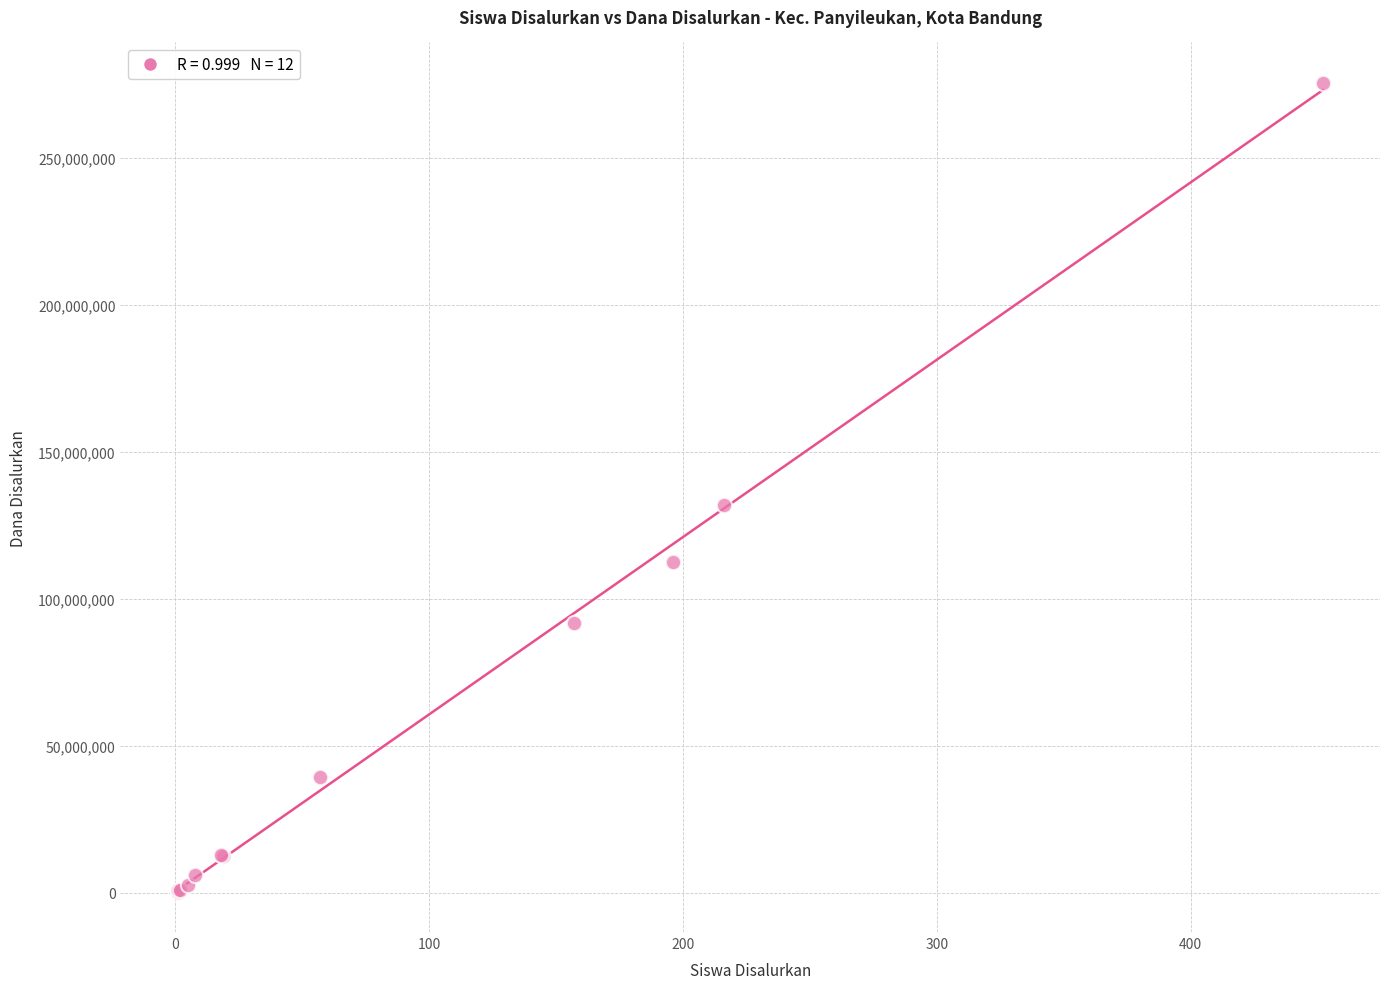

What Y value in the scatter plot is closest to 138000000?

132000000